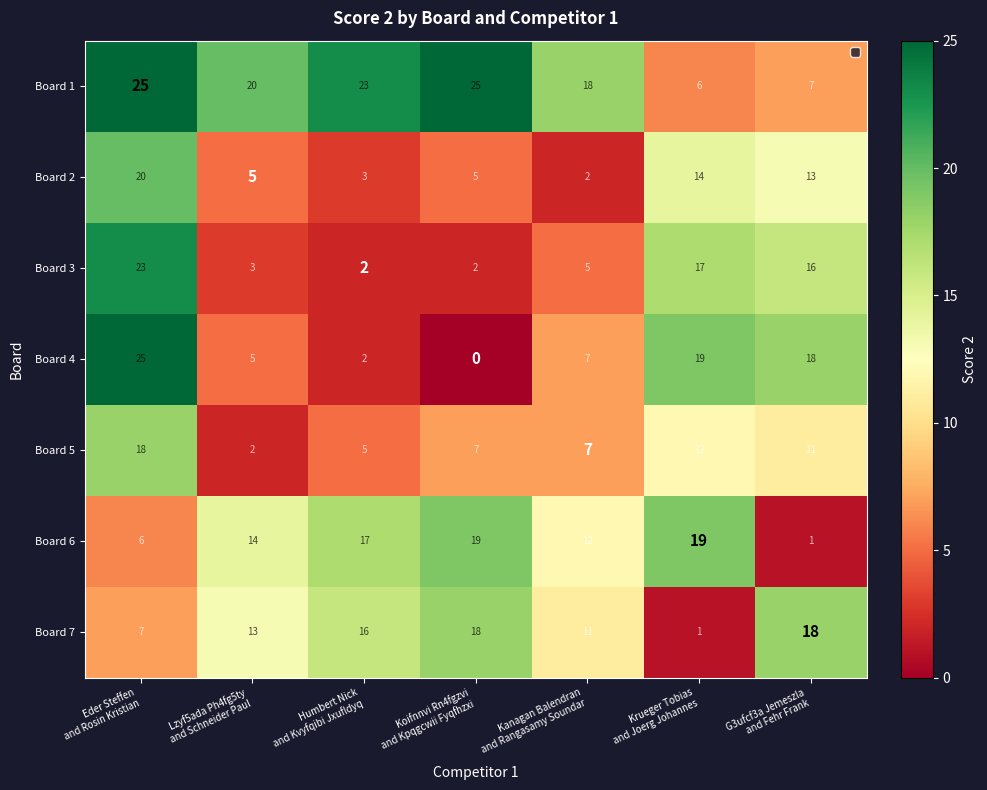

What is the difference between the maximum and minimum values in the Board 7 series?

17